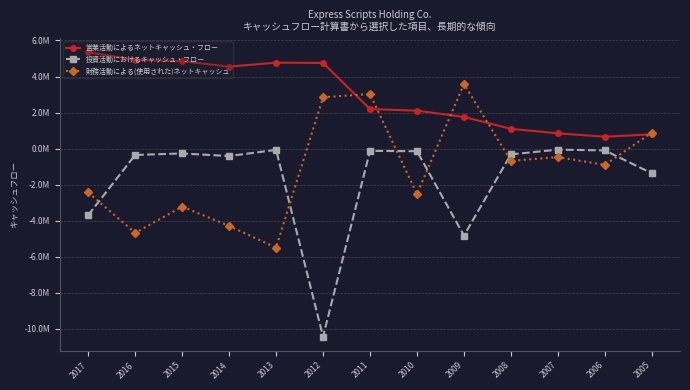

Which series has the widest spread of values?

投資活動におけるキャッシュ・フロー